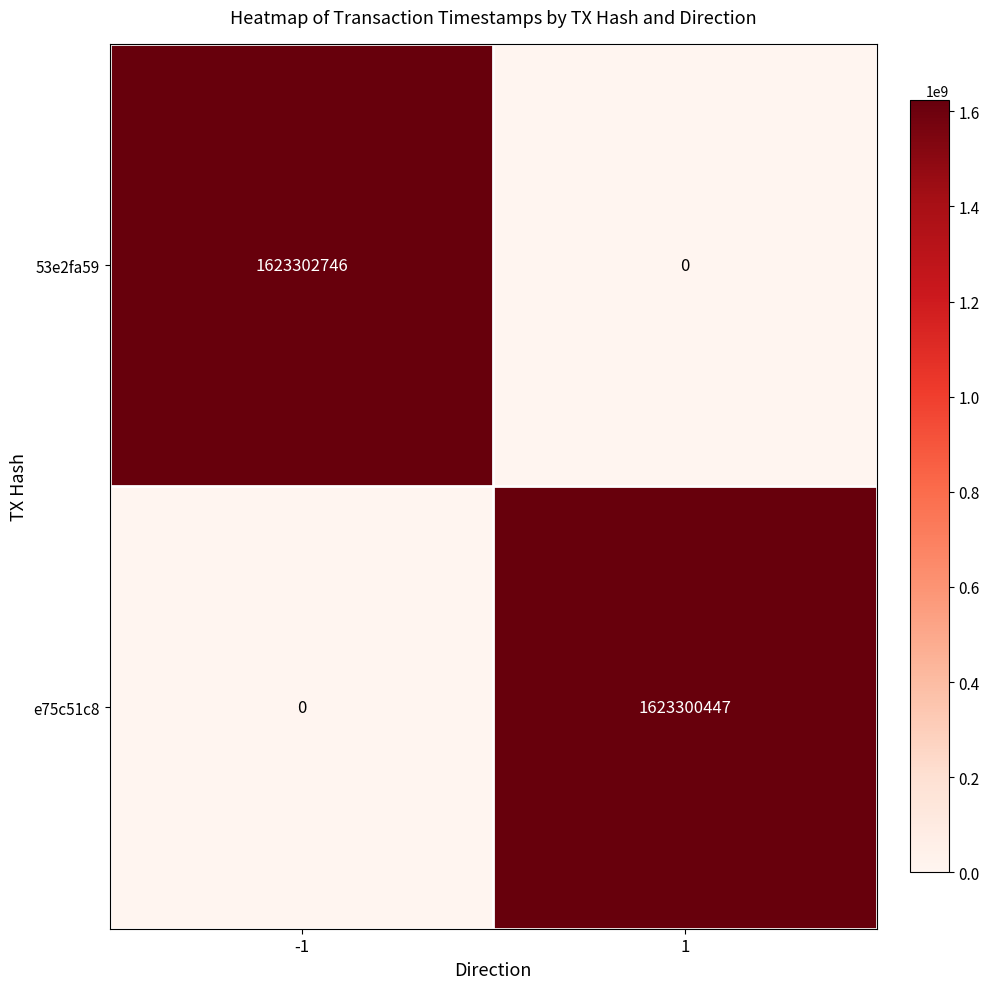

What is the difference between the 53e2fa59 values at 1 and -1?

1623302746